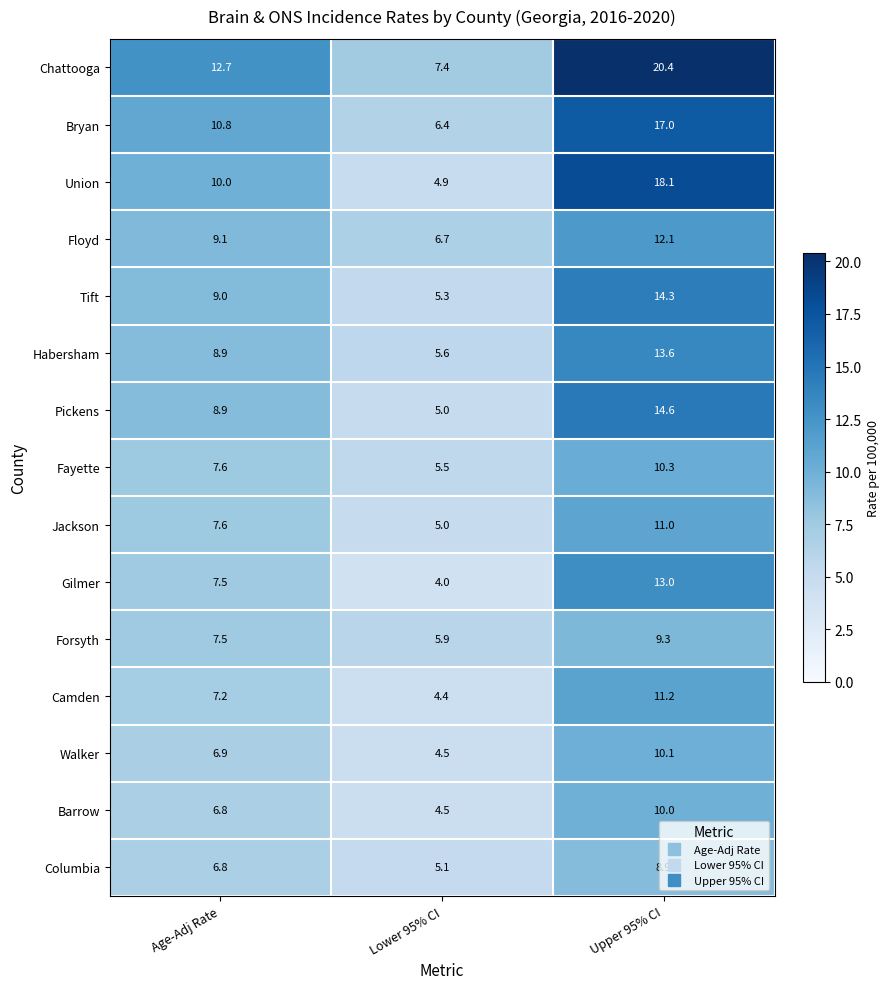

Rank the series at Upper 95% CI from lowest to highest value.

Columbia, Forsyth, Barrow, Walker, Fayette, Jackson, Camden, Floyd, Gilmer, Habersham, Tift, Pickens, Bryan, Union, Chattooga